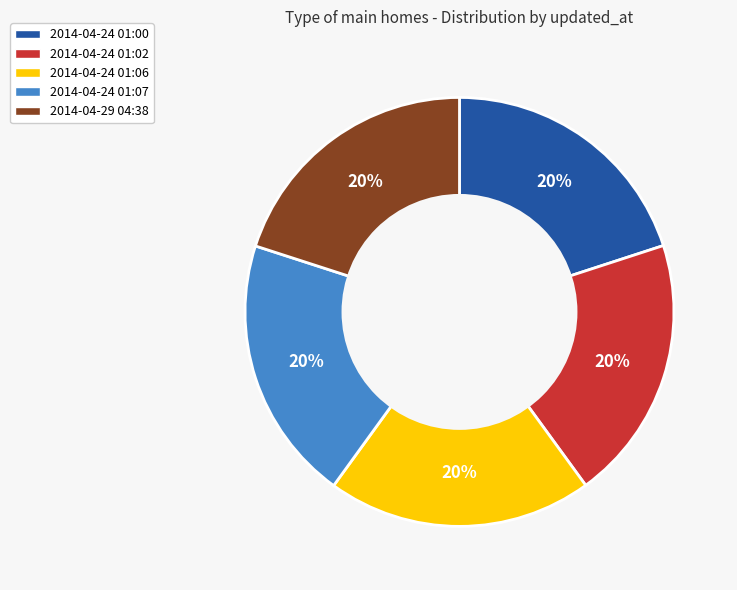

Combined, do 2014-04-29 04:38 and 2014-04-24 01:02 account for over 50%?

No